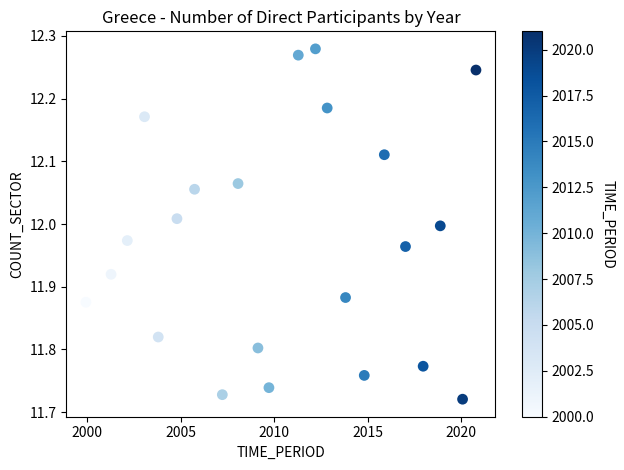

What is the range of X values (max minus min)?

20.9